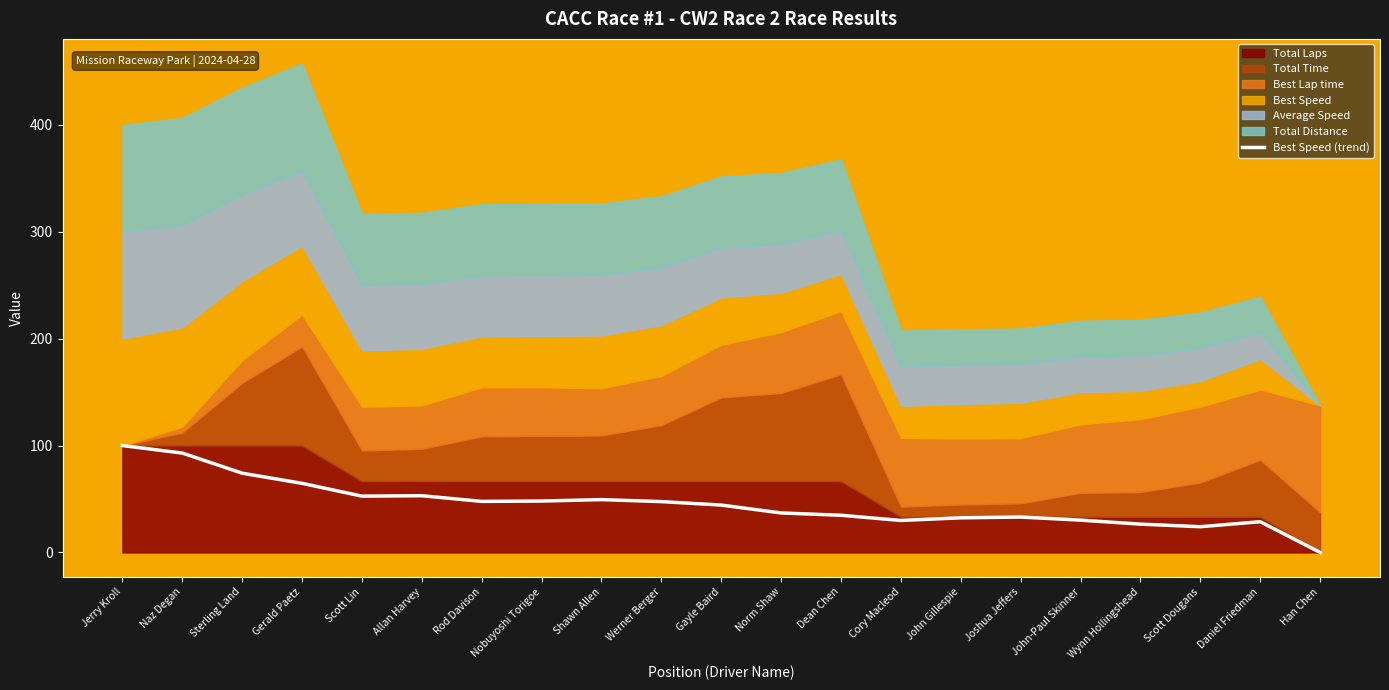

At which label does Best Speed (trend) reach its minimum?

Han Chen